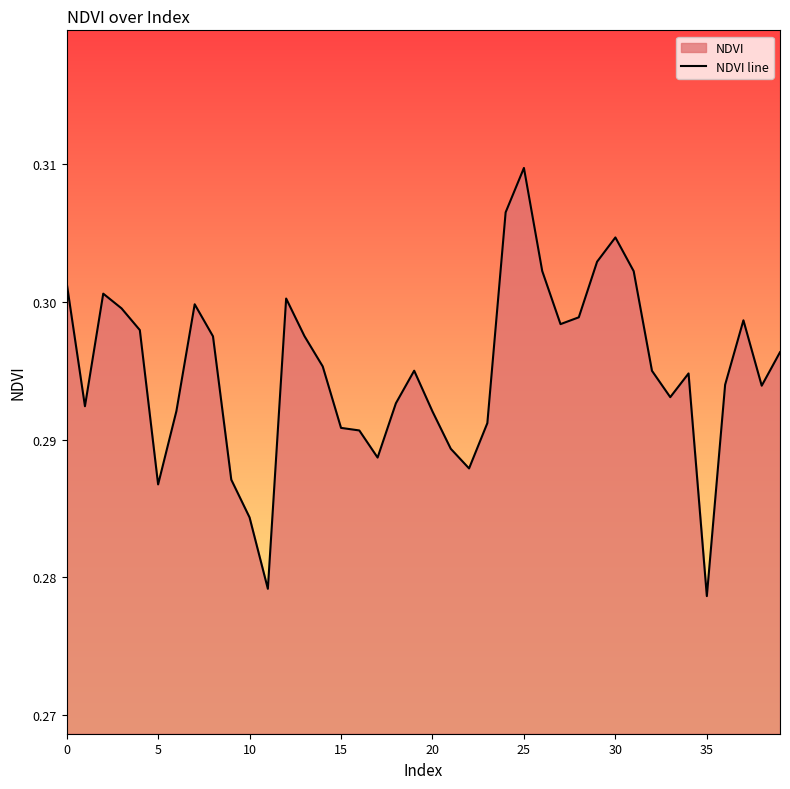

Reading left to right, transcribe all the data shown in this chart.

0.3	0.3	0.3	0.3	0.3	0.3	0.3	0.3	0.3	0.3	0.3	0.3	0.3	0.3	0.3	0.3	0.3	0.3	0.3	0.3	0.3	0.3	0.3	0.3	0.3	0.3	0.3	0.3	0.3	0.3	0.3	0.3	0.3	0.3	0.3	0.3	0.3	0.3	0.3	0.3